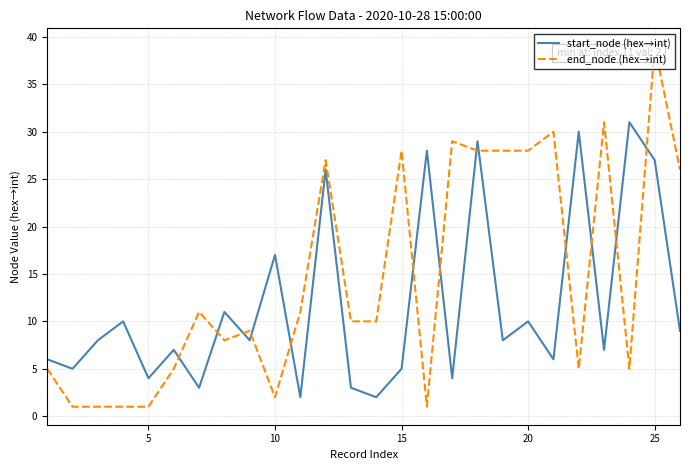

How many intersections are there between end_node (hex→int) and start_node (hex→int)?

13